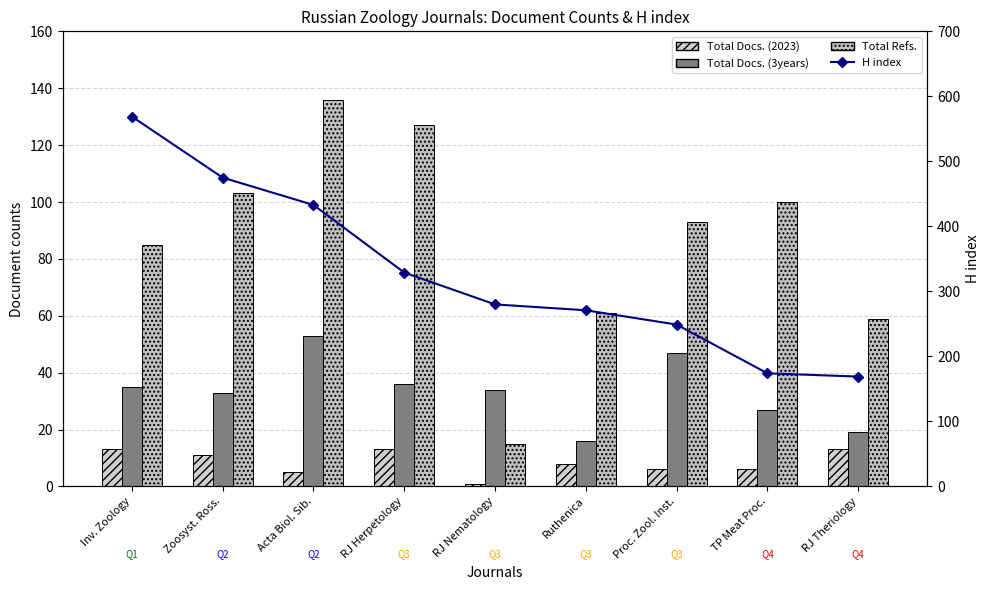

Which series changed the most between Acta Biol. Sib. and Proc. Zool. Inst.?

H index